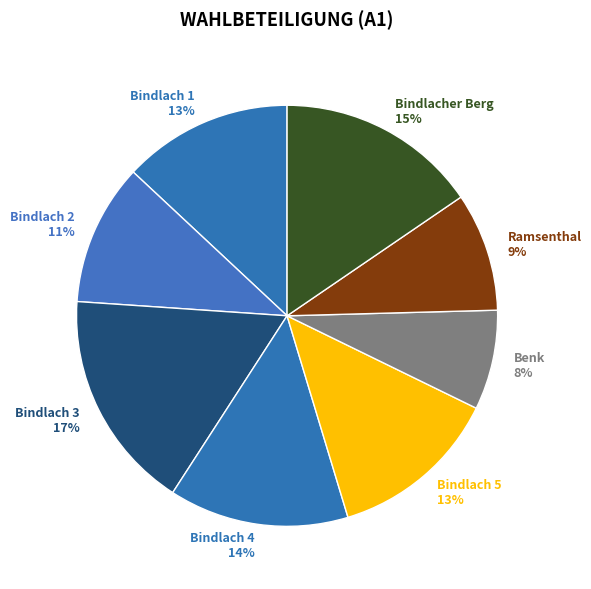

Does Bindlach 3 represent more than half of the total?

No